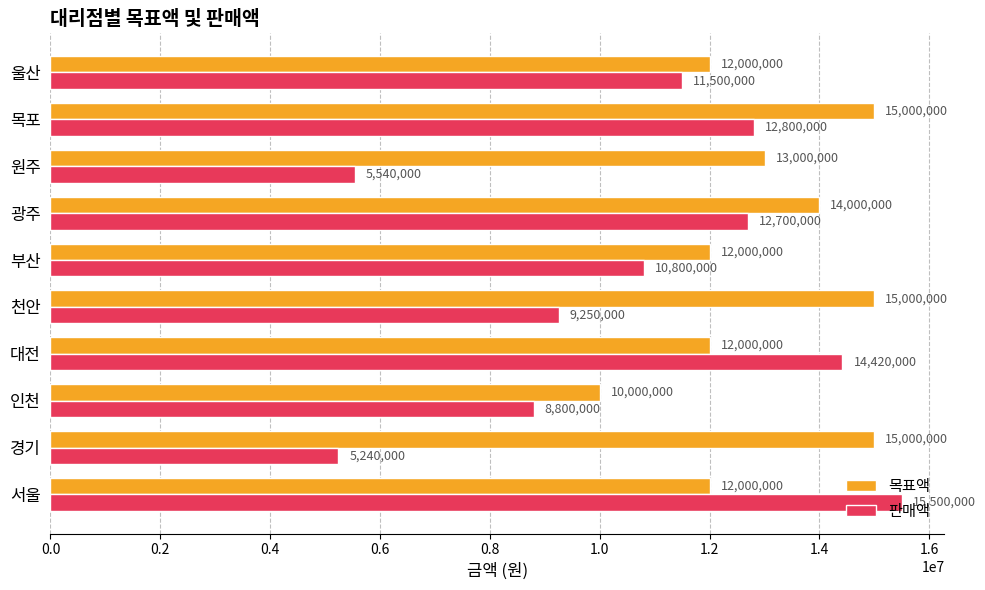

Which category has the lowest value in the 목표액 series?

인천